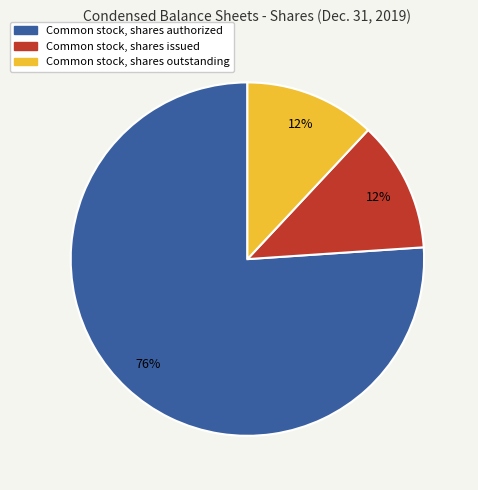

To the nearest percent, what portion does Common stock, shares issued represent?

12%